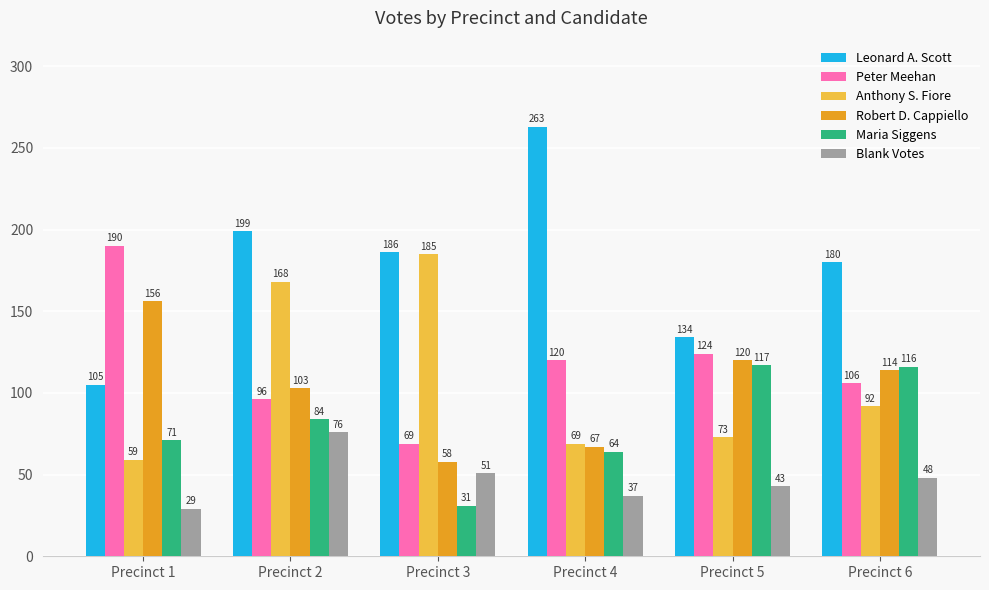

Reading left to right, extract all data points from this chart.

Leonard A. Scott: 105	199	186	263	134	180
Peter Meehan: 190	96	69	120	124	106
Anthony S. Fiore: 59	168	185	69	73	92
Robert D. Cappiello: 156	103	58	67	120	114
Maria Siggens: 71	84	31	64	117	116
Blank Votes: 29	76	51	37	43	48